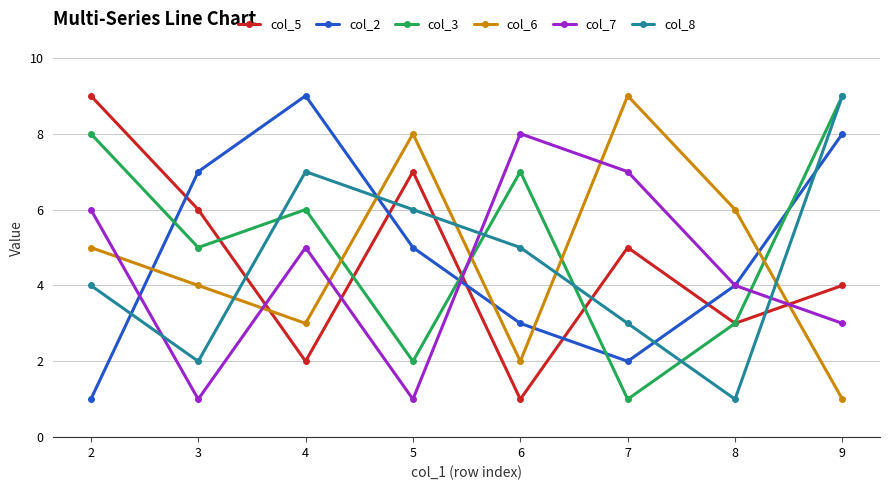

The col_2 series shows 4 at 8. True or false?

True